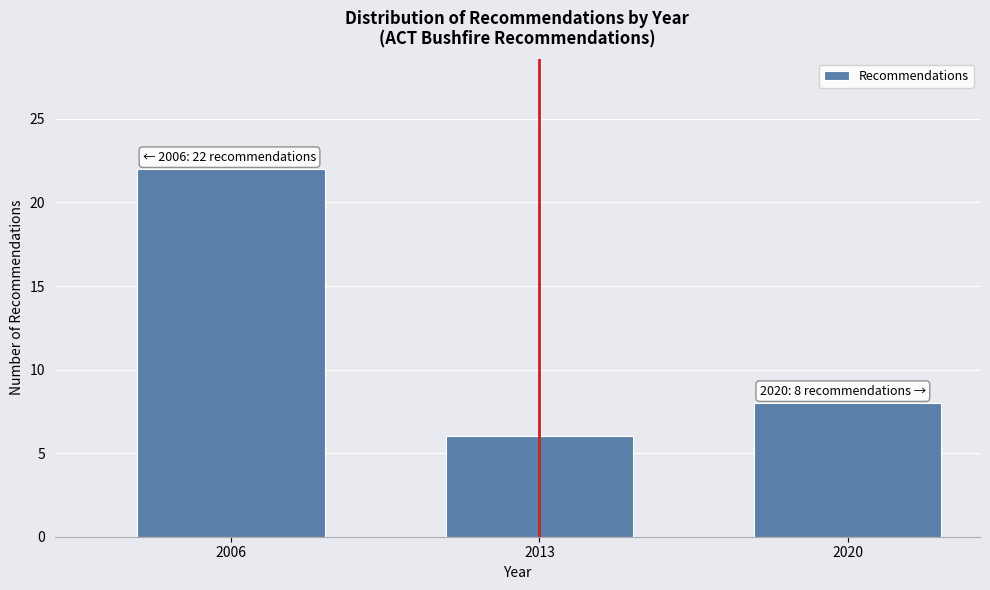

Reading right to left, what are all the values shown in this chart?

8	6	22